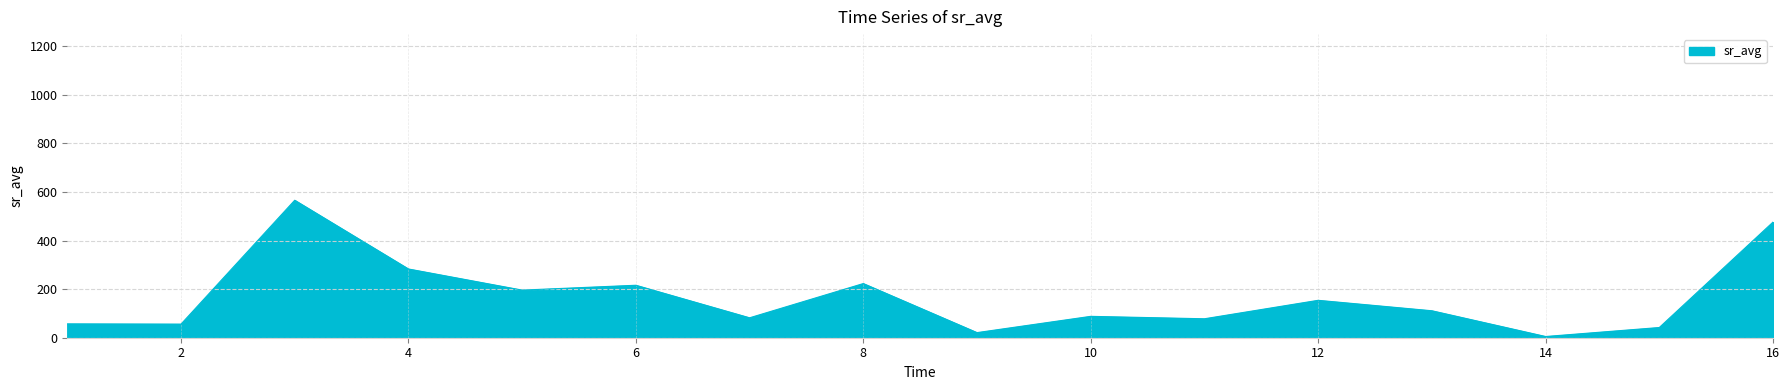

What is the greatest value displayed?

566